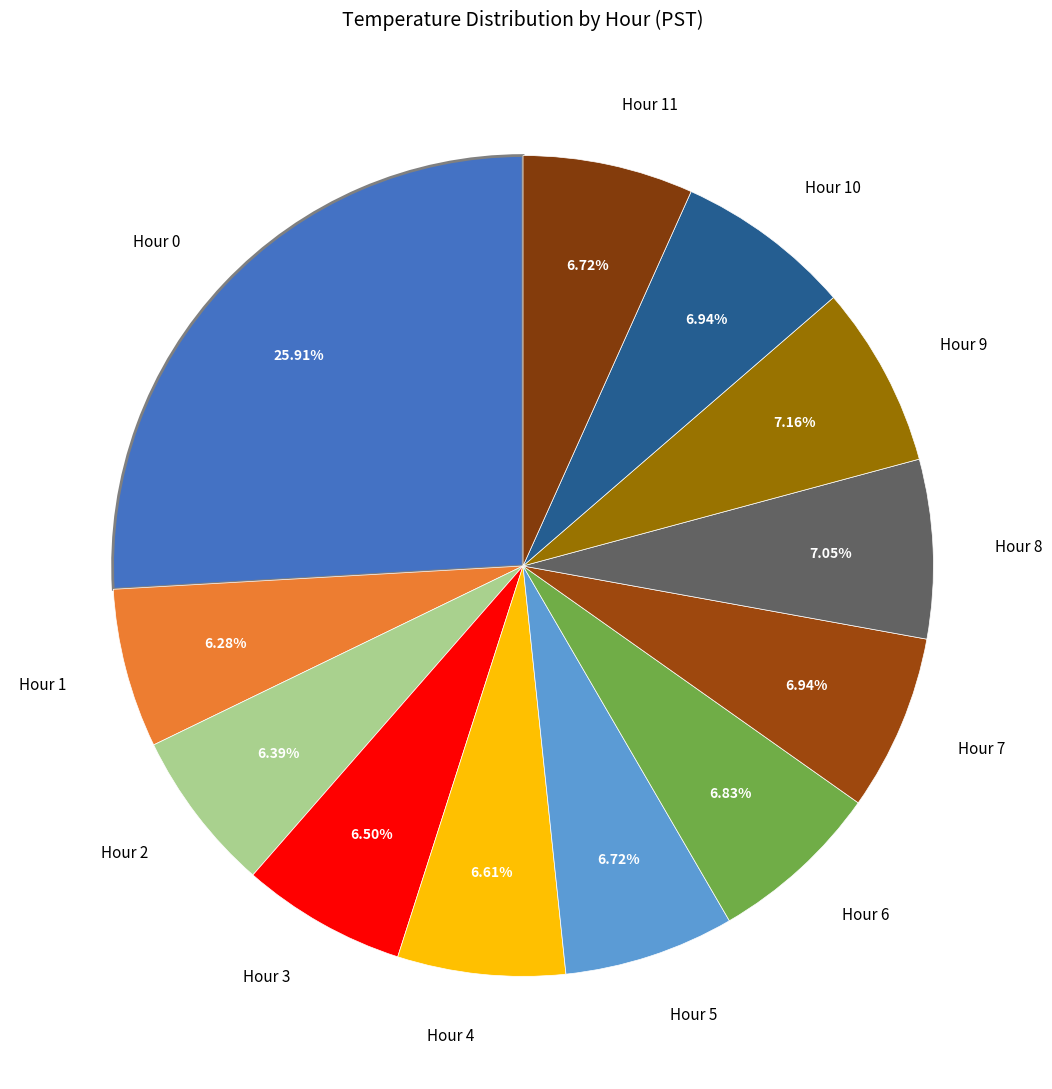

How many segments does this pie chart have?

12